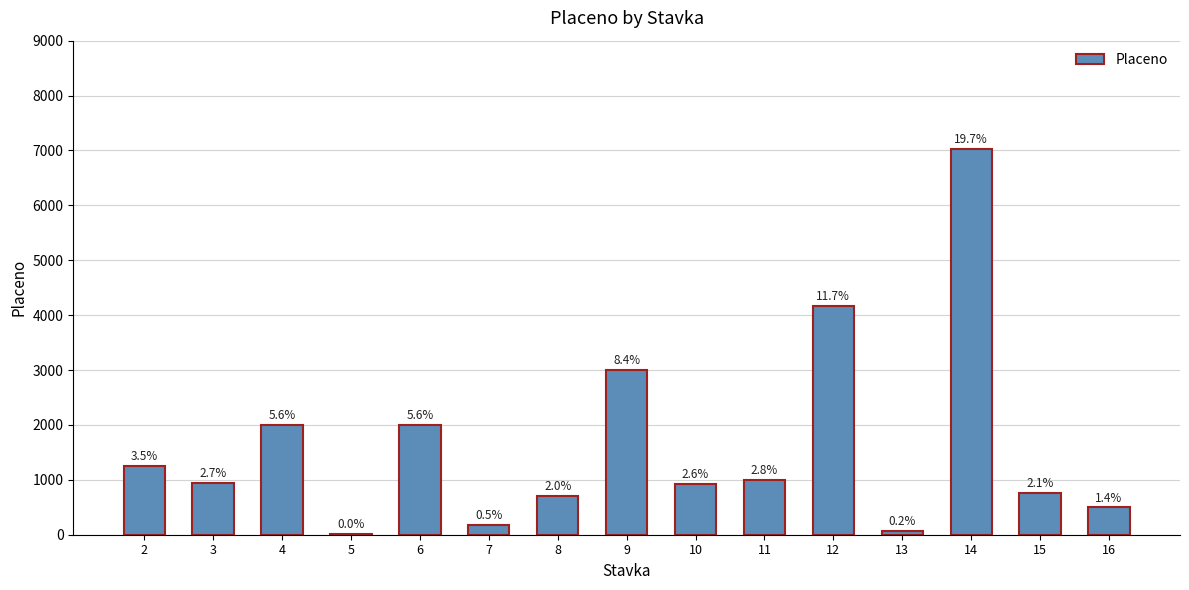

Rank the categories by value from lowest to highest.

5, 13, 7, 16, 8, 15, 10, 3, 11, 2, 4, 6, 9, 12, 14